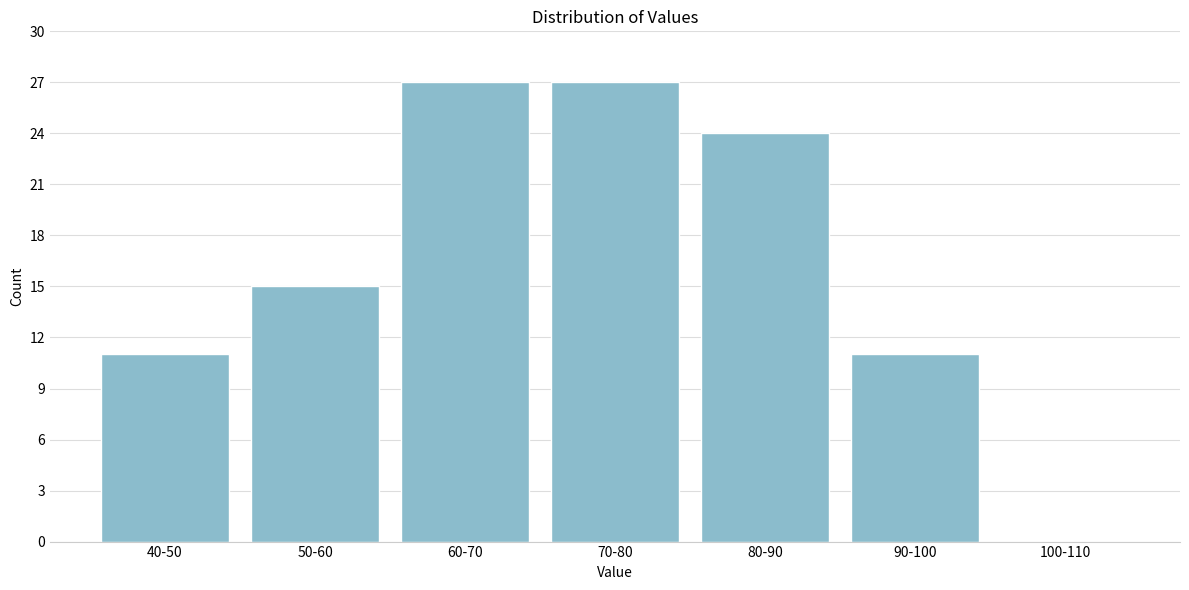

Reading left to right, transcribe all the data shown in this chart.

40-50=11	50-60=15	60-70=27	70-80=27	80-90=24	90-100=11	100-110=0